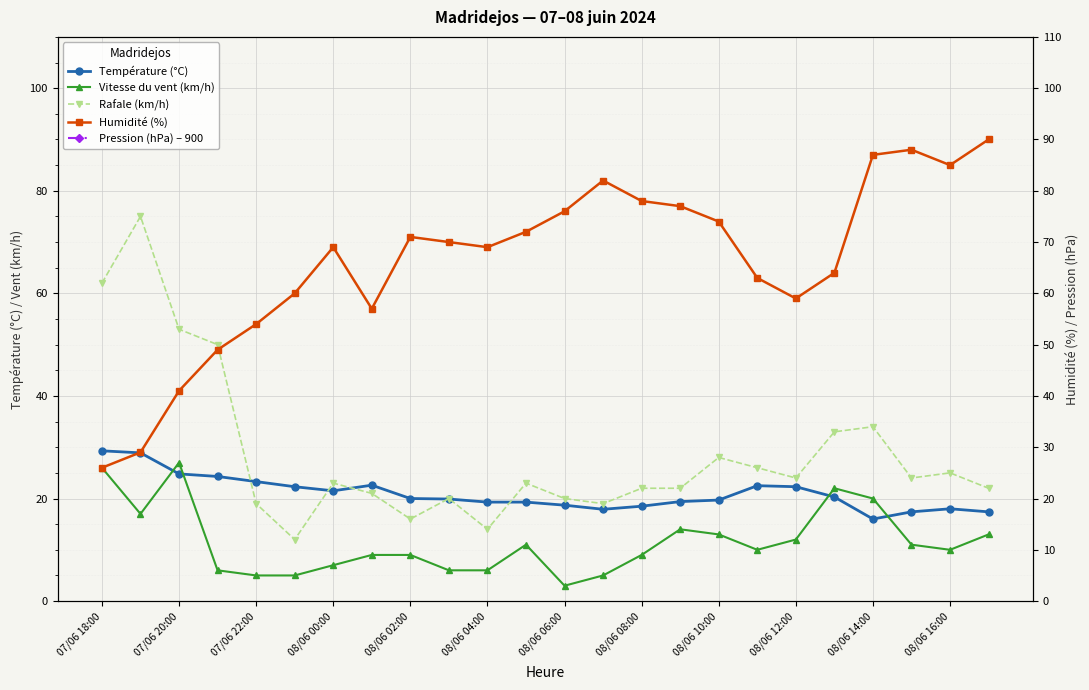

What is the total value across all series at 08/06 06:00?

1050.7